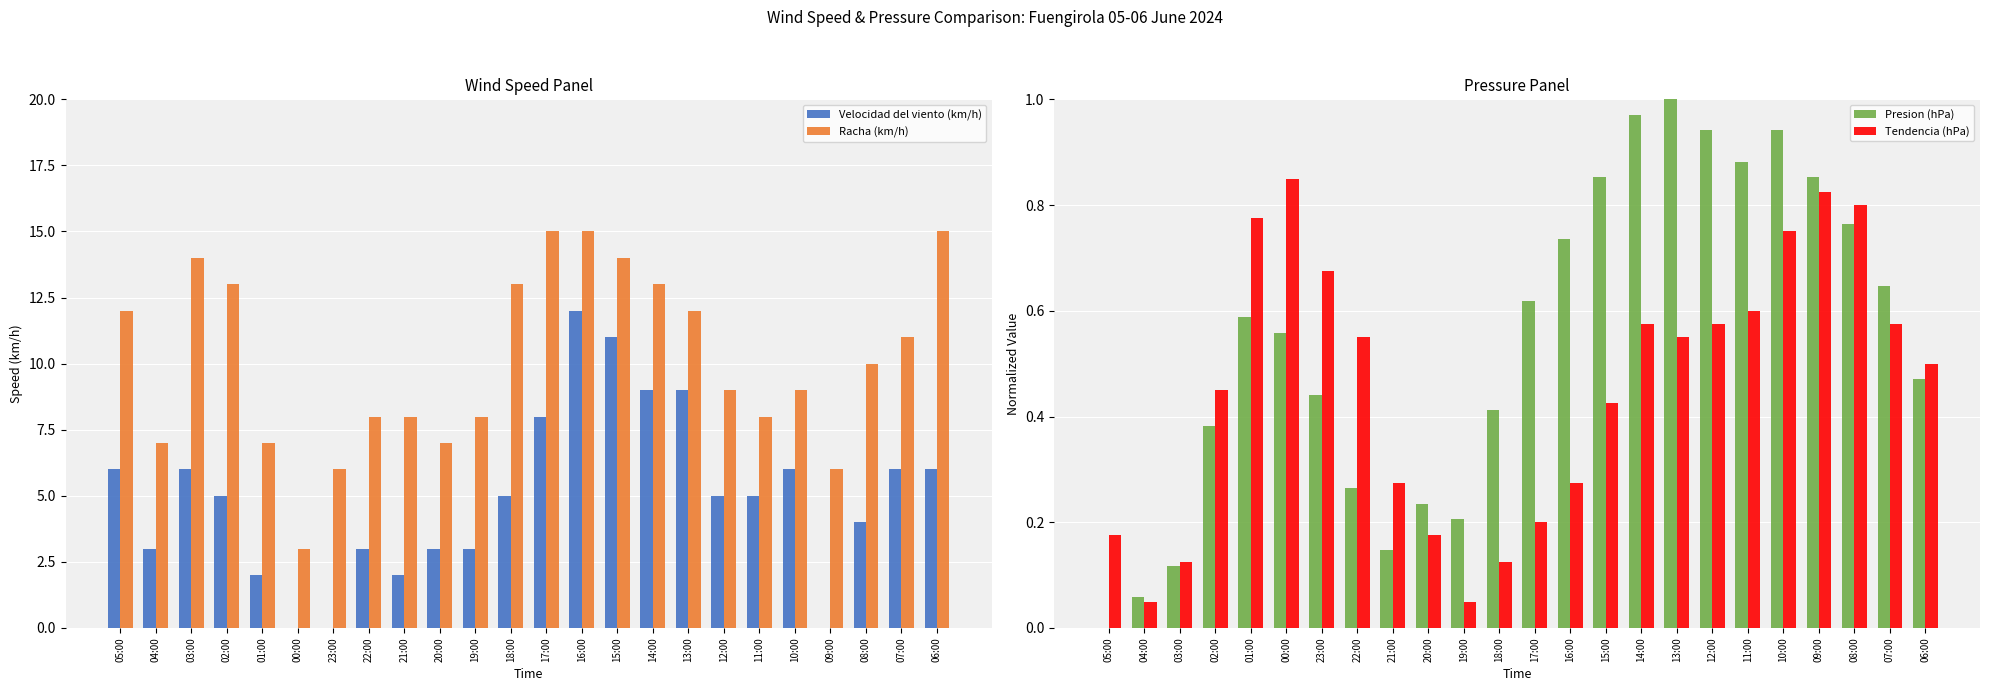

What is the label of the 17th bar from the left?

13:00